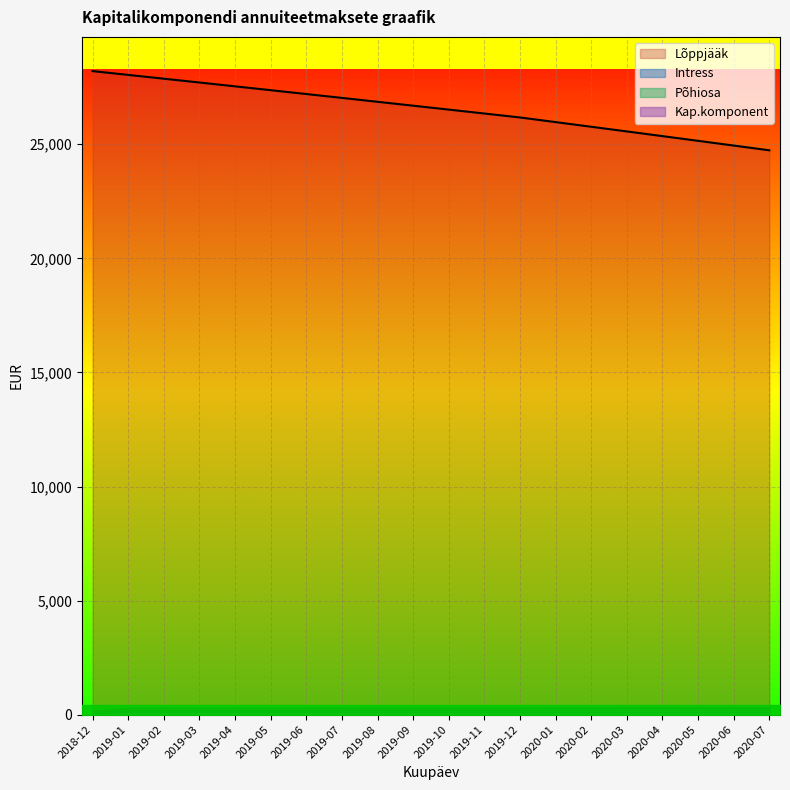

What is the maximum value shown in the chart?

28206.0